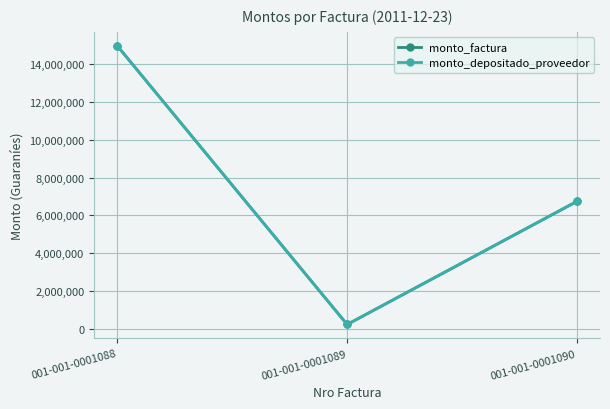

How many monto_factura values are between 225000 and 14986250?

3